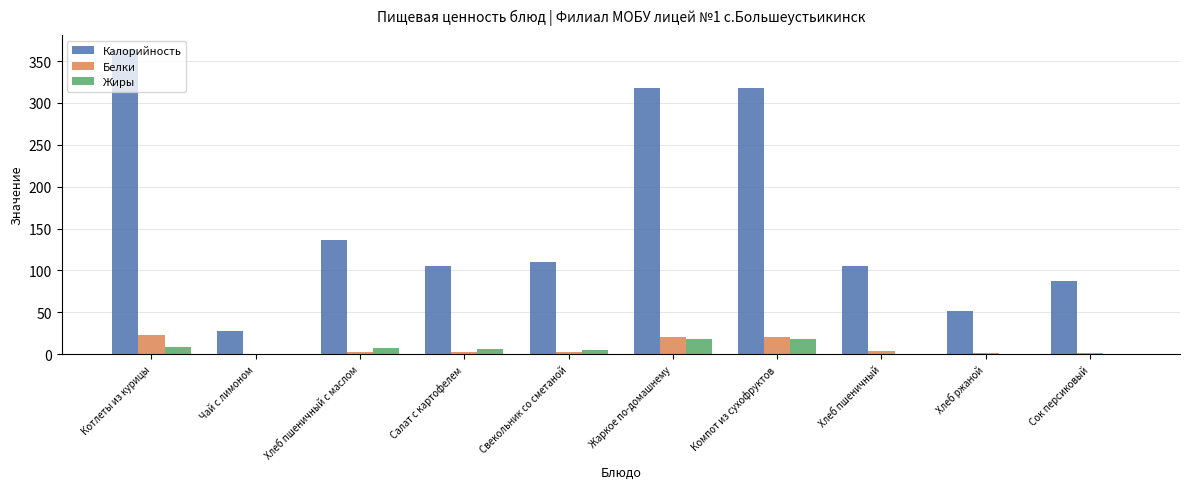

Where is Калорийность nearest to the value 195?

Хлеб пшеничный с маслом